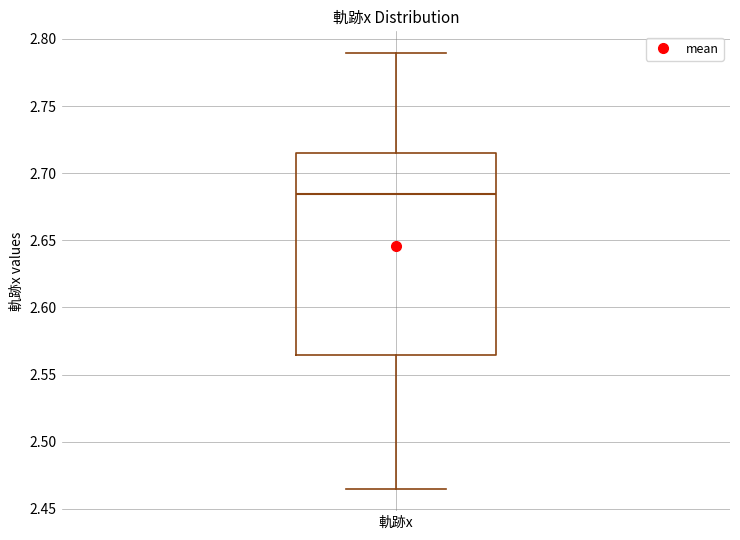

Read this box plot against the y-axis: the position of the median line, the range covered by the box, and the ends of both whiskers. The values are not printed on the chart, so give them approximately, as read against the axis.

median 2.685, box 2.565 to 2.715, whiskers 2.465 to 2.790